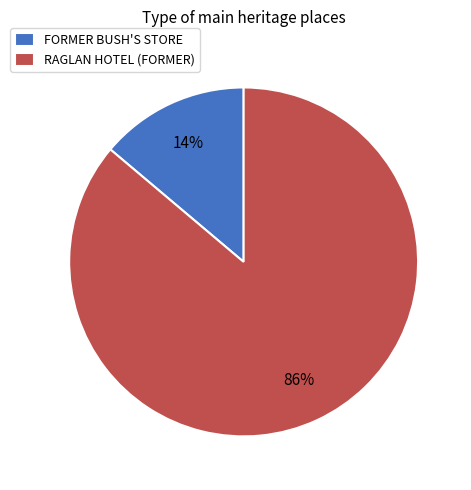

Is it true that RAGLAN HOTEL (FORMER) is 94% of the pie?

False